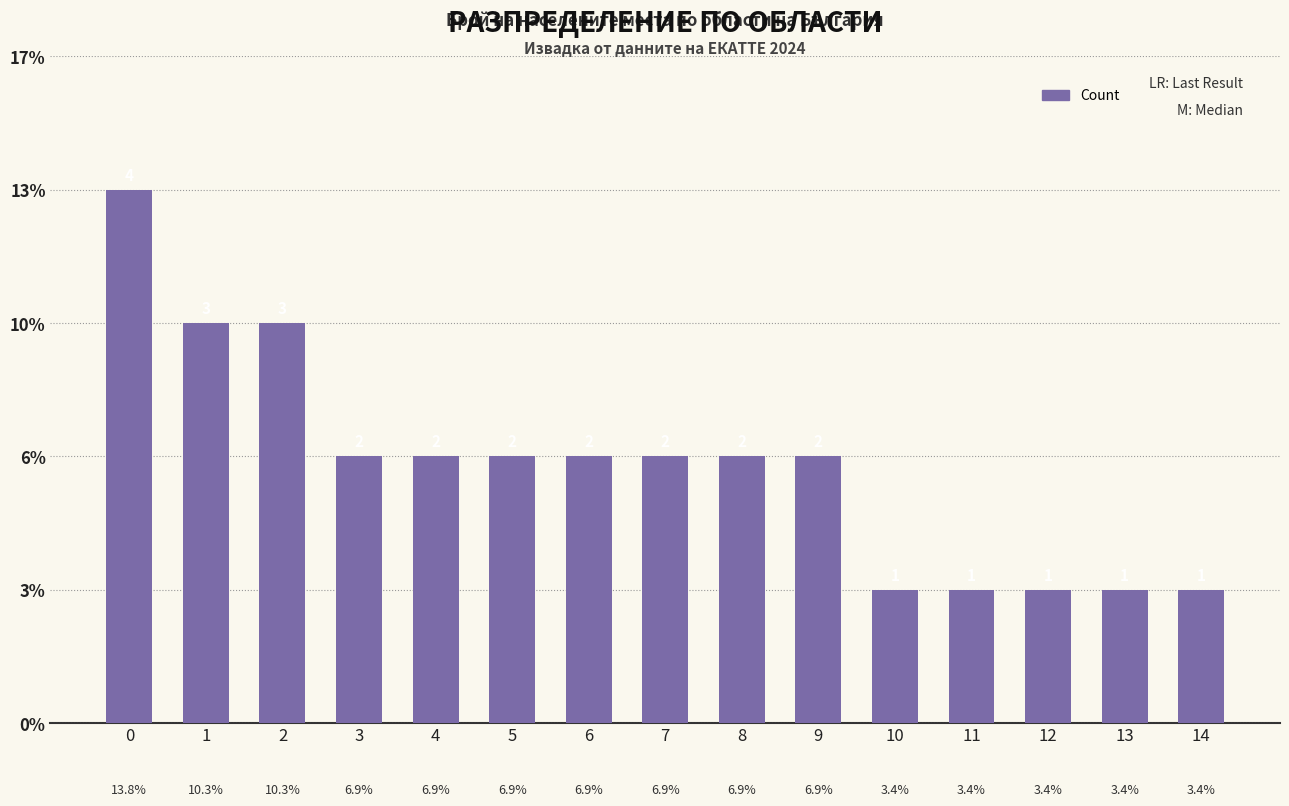

Count the values in the range 1 to 2.

12